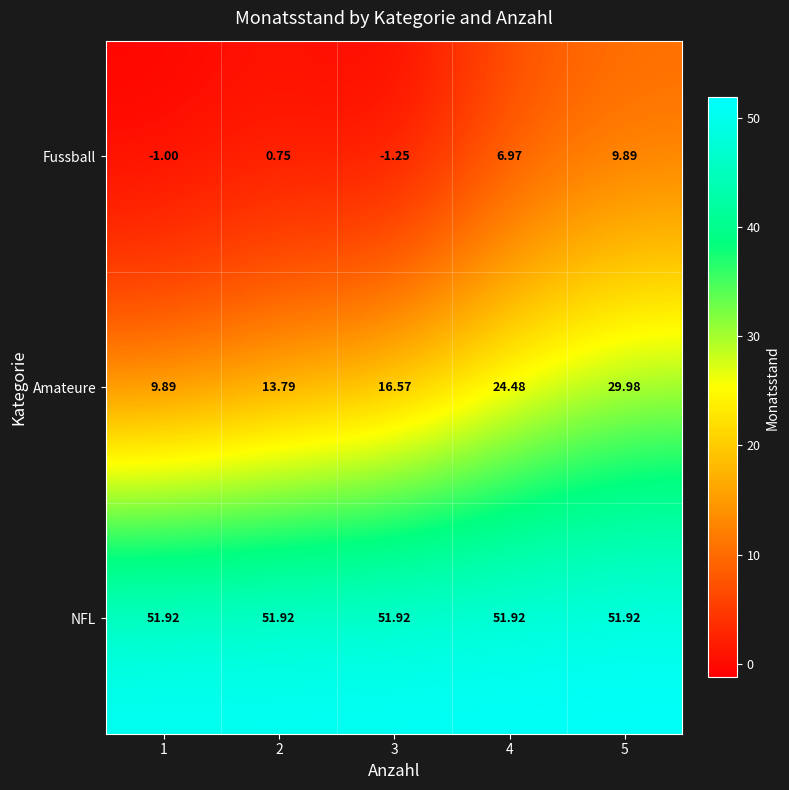

At which category is the sum across all series the highest?

5